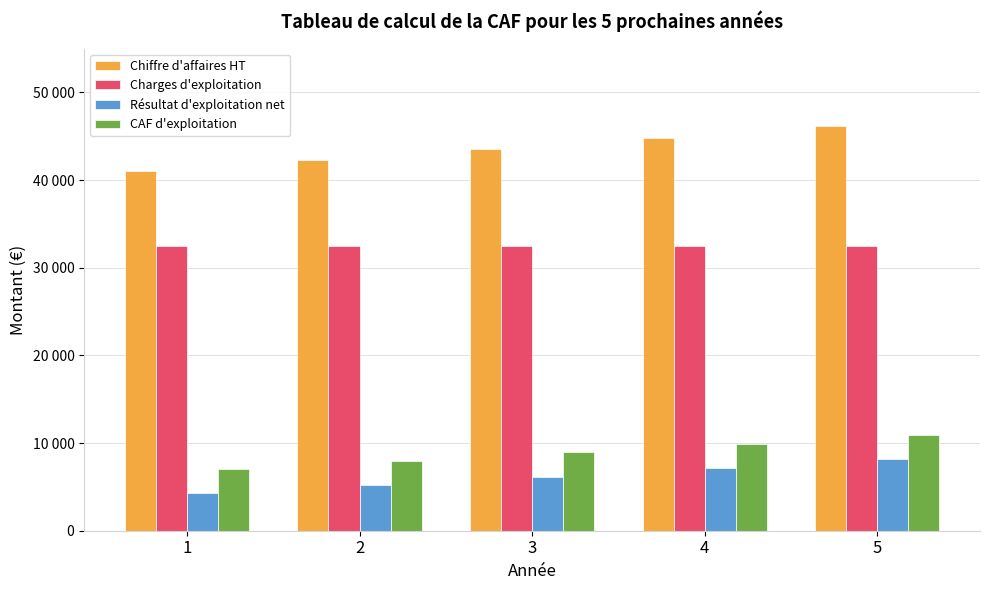

Are the bars grouped side by side (vs. stacked)?

Yes